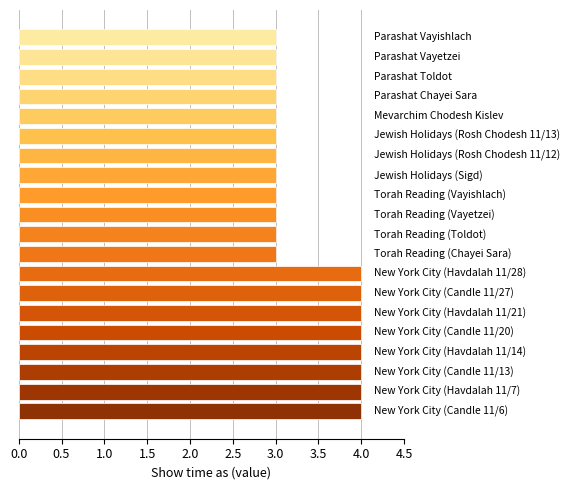

What is the sum of all values?

68